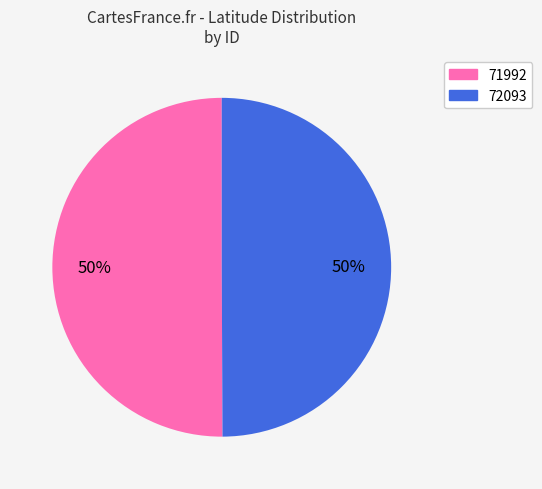

Count the number of slices in the pie.

2